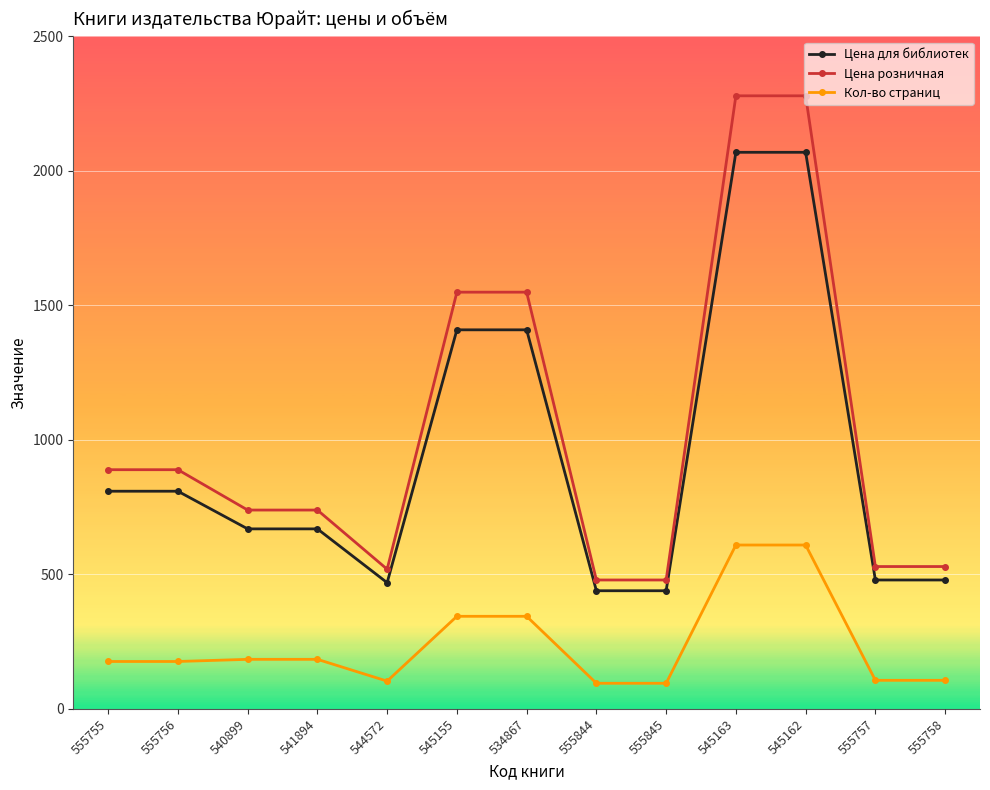

Rank the series by their maximum value, from lowest to highest.

Кол-во страниц, Цена для библиотек, Цена розничная